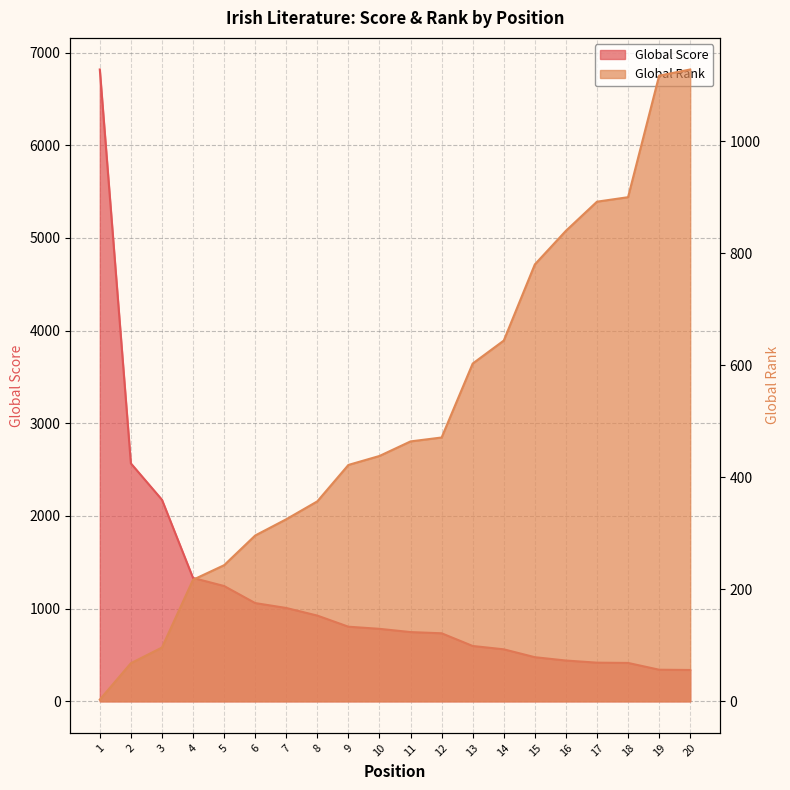

How many times do Global Rank and Global Score cross each other?

1